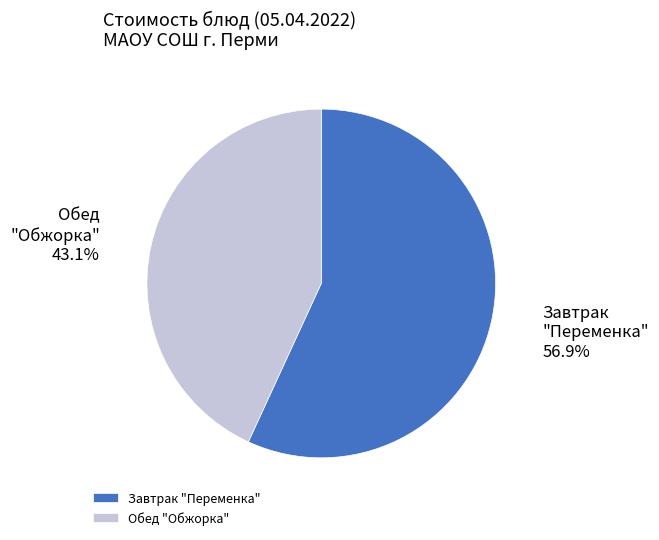

Rank the categories by value from lowest to highest.

Обед "Обжорка", Завтрак "Переменка"